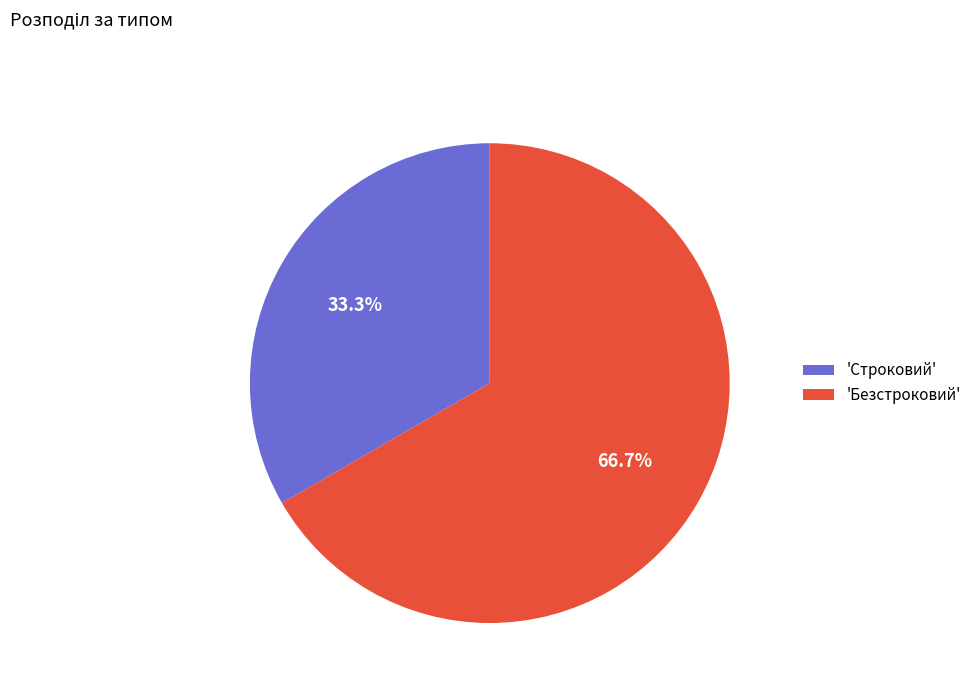

Count the number of slices in the pie.

2